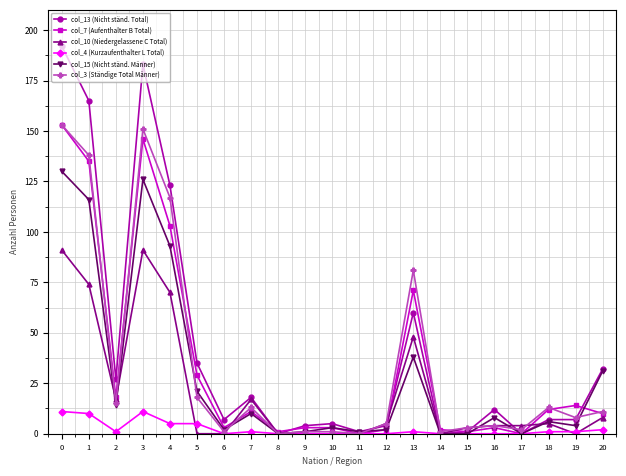

Count the number of data series in this chart.

6